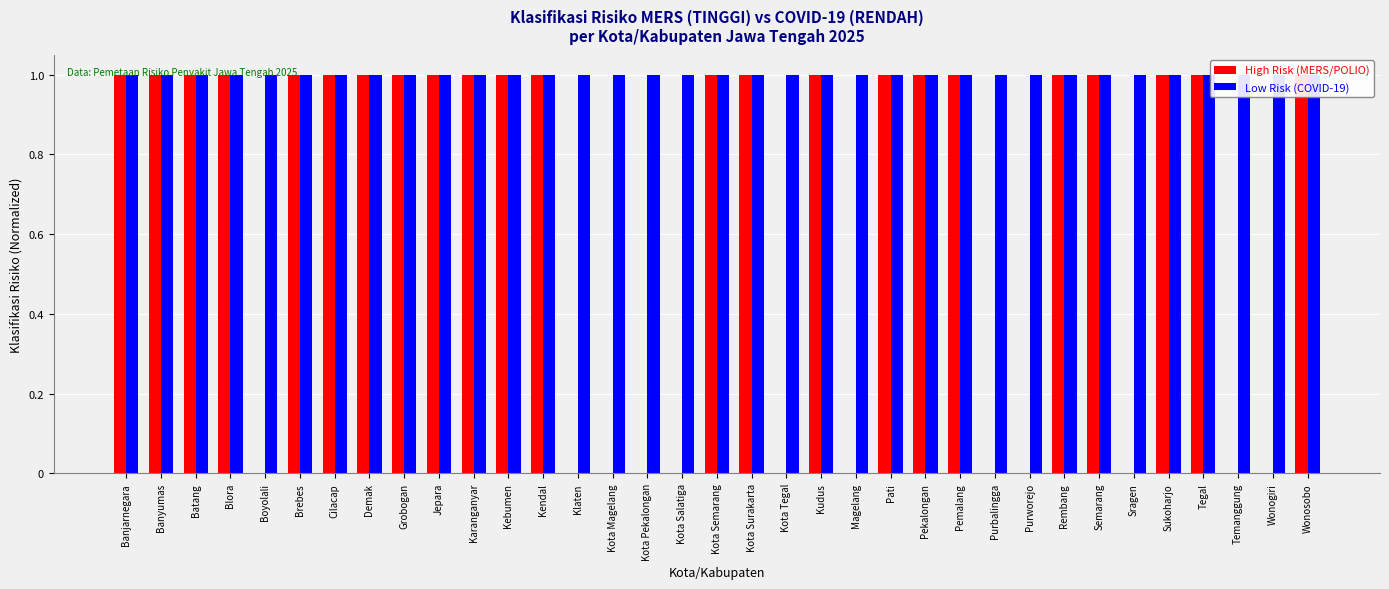

The value of High Risk (MERS/POLIO) at Batang is 1. True or false?

False